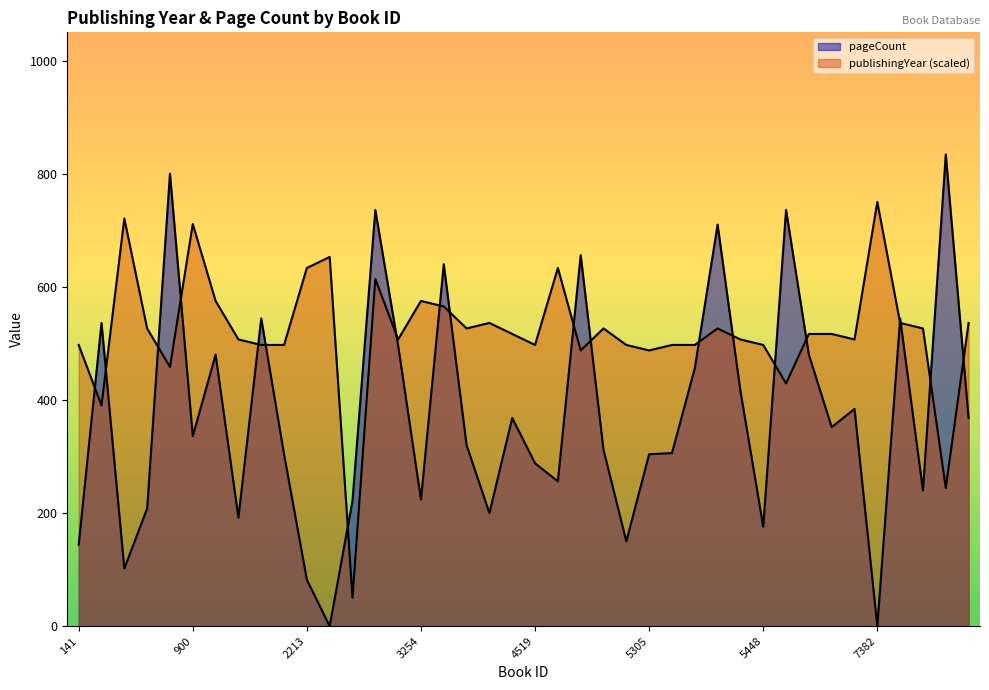

Which series has the largest range (max minus min)?

pageCount